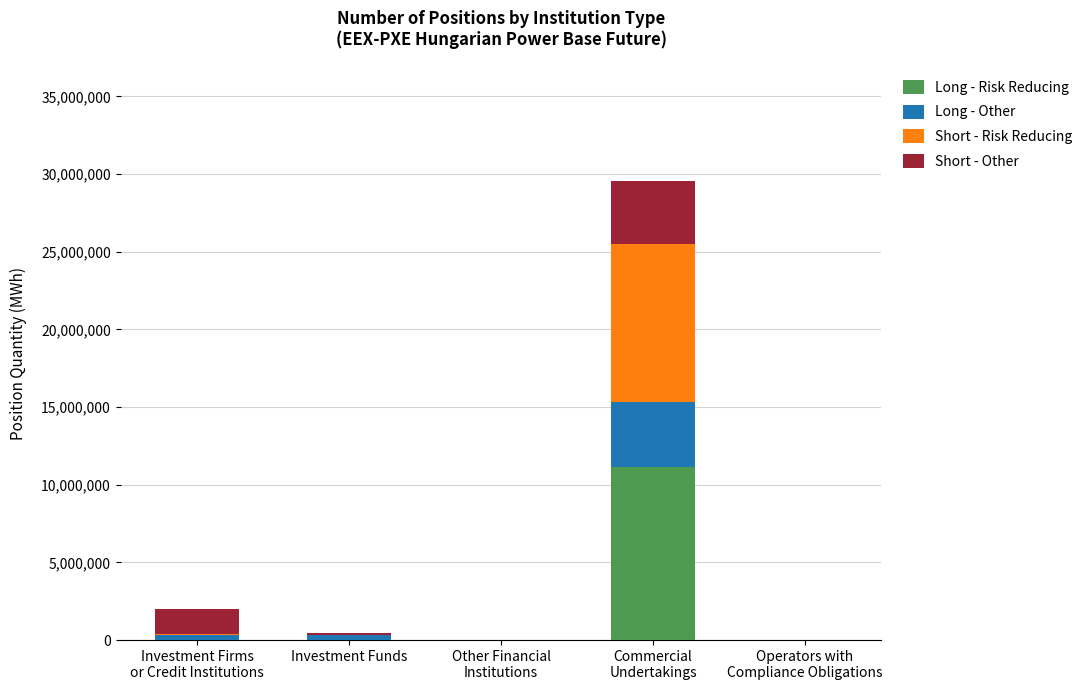

What is the sum of all Long - Risk Reducing values?

11119297